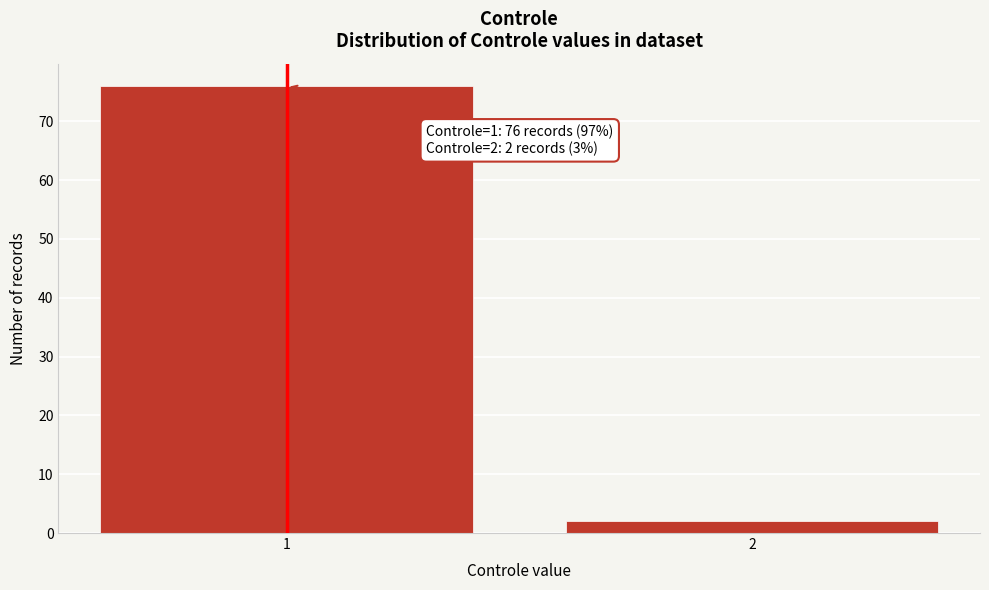

Reading left to right, what are all the values shown in this chart?

1=76	2=2